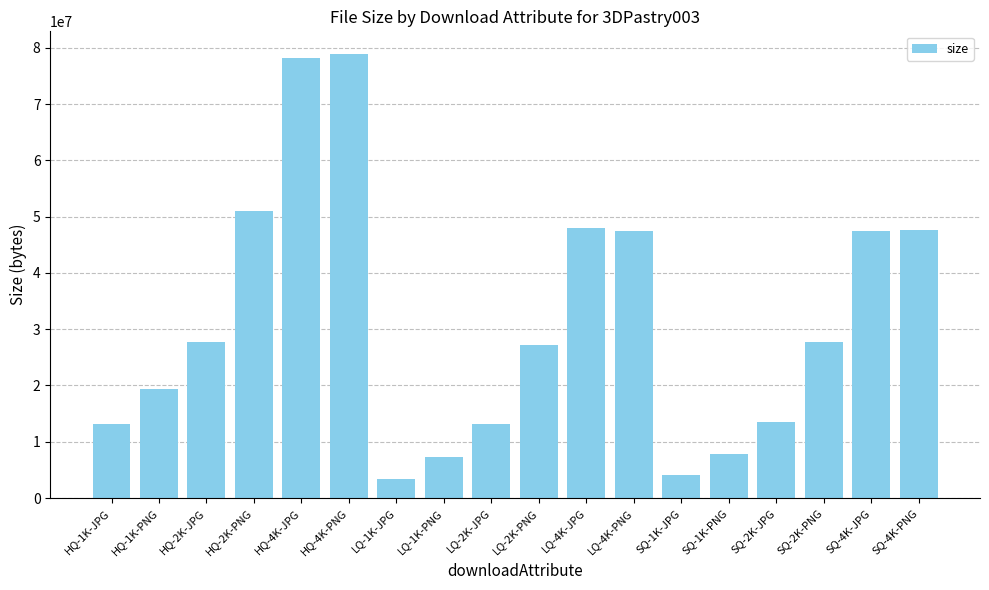

What is the greatest value displayed?

78962138